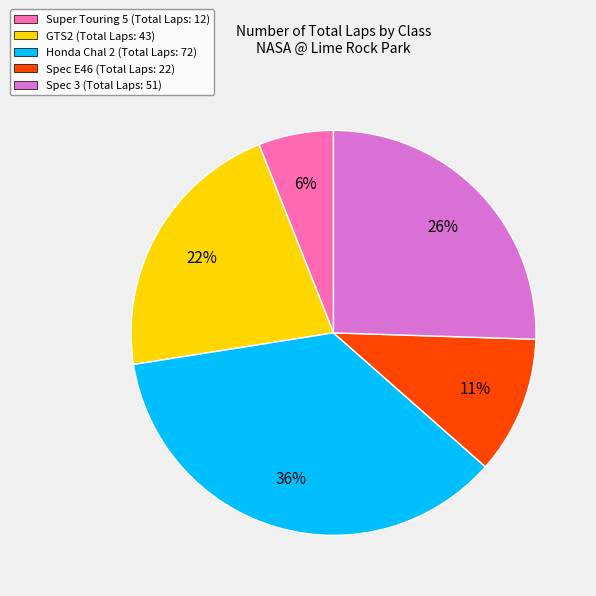

Combined, do Spec 3 (Total Laps: 51) and Honda Chal 2 (Total Laps: 72) account for over 50%?

Yes